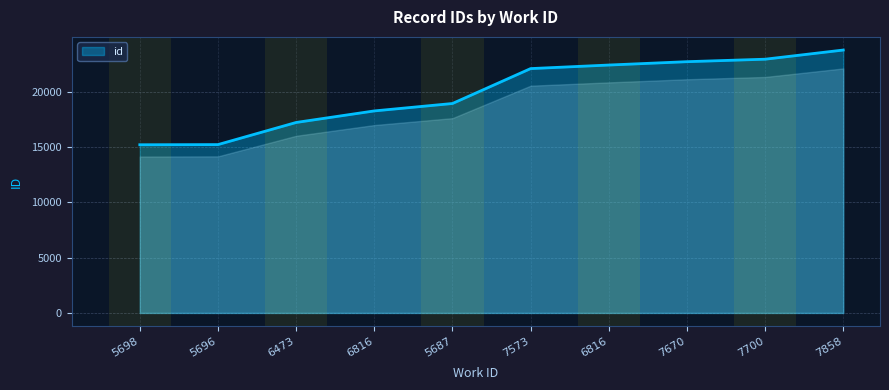

How many lines are shown in the chart?

1